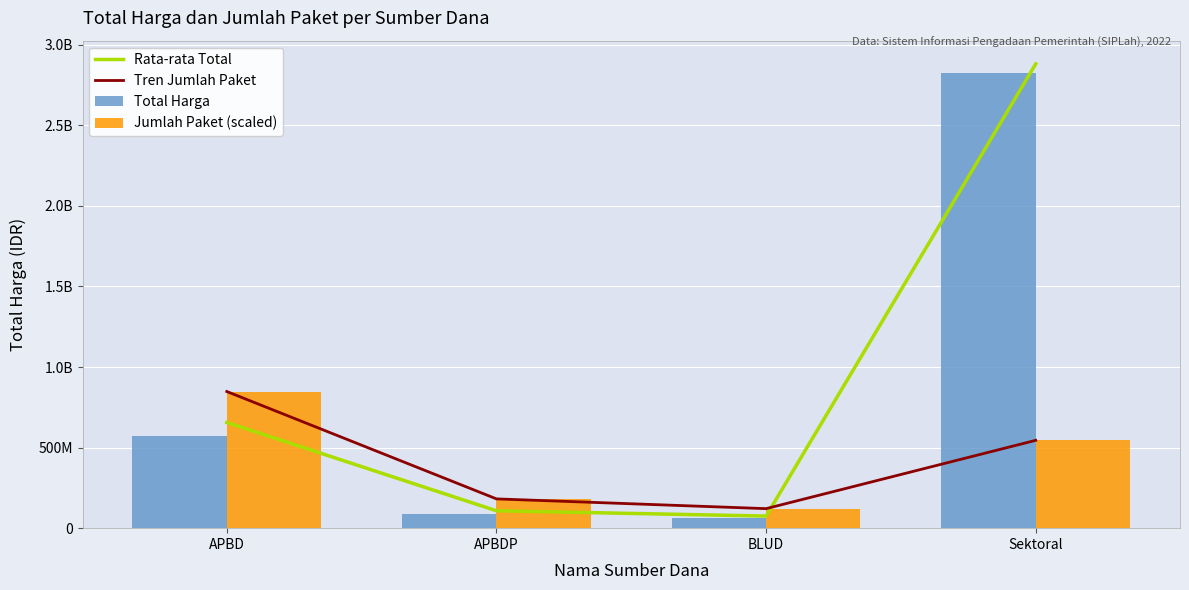

What is the difference between the second highest and second lowest values in the Rata-rata Total series?

548099500.2